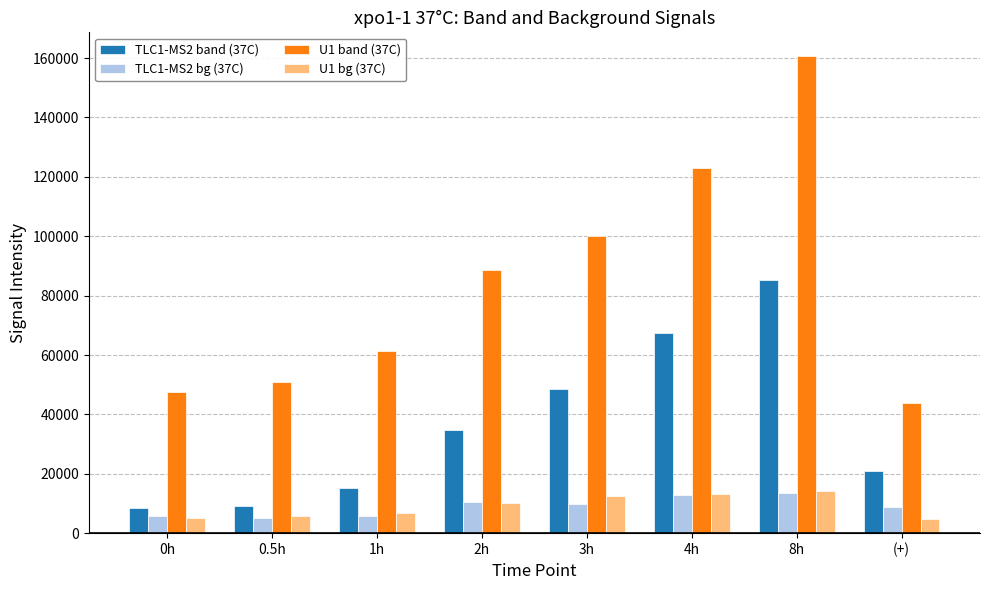

Where is U1 band (37C) nearest to the value 102162?

3h